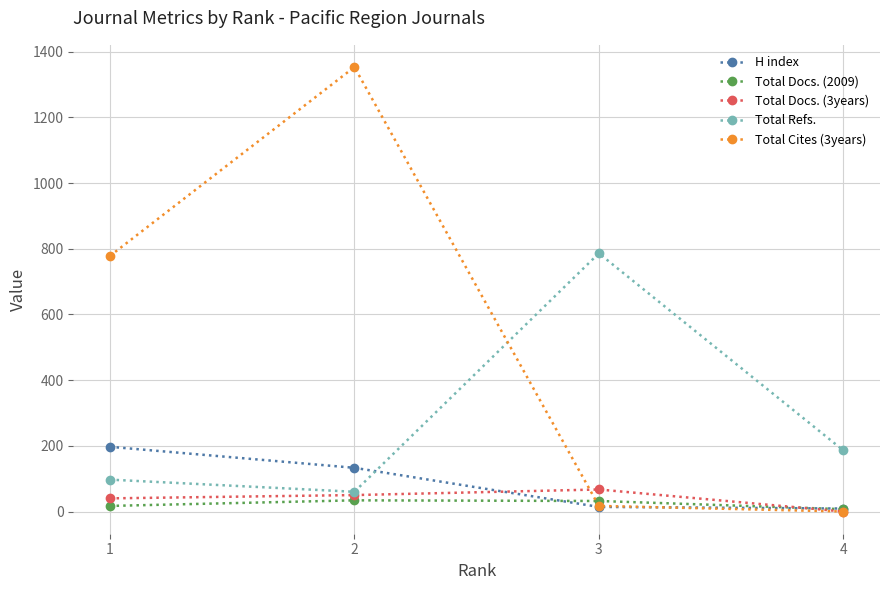

The value of Total Cites (3years) at 1 is 778. True or false?

True